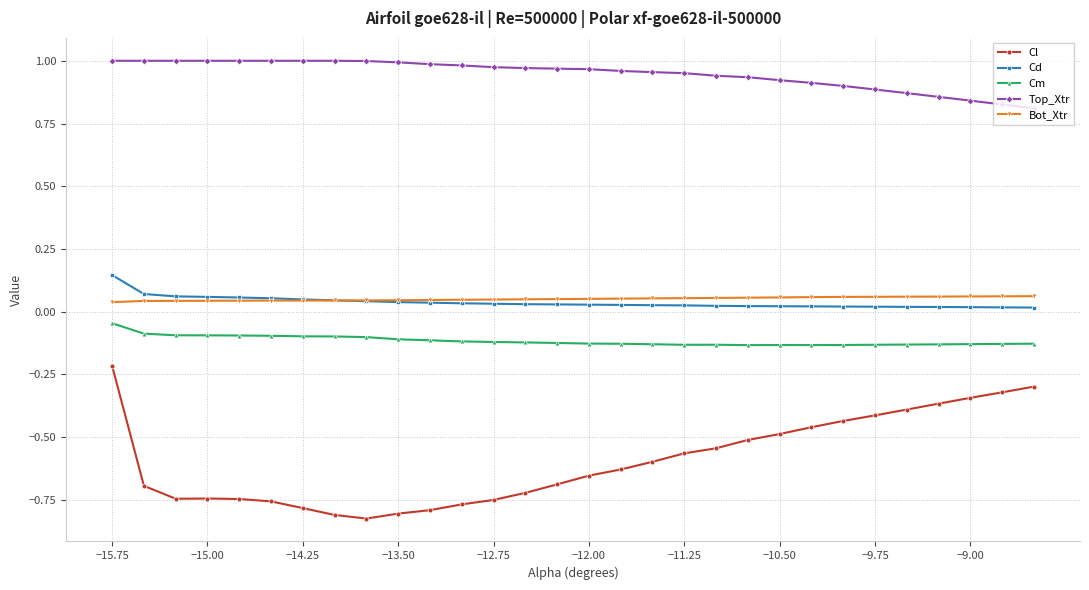

True or false: Cl has more than 0 points higher than both neighbors.

True